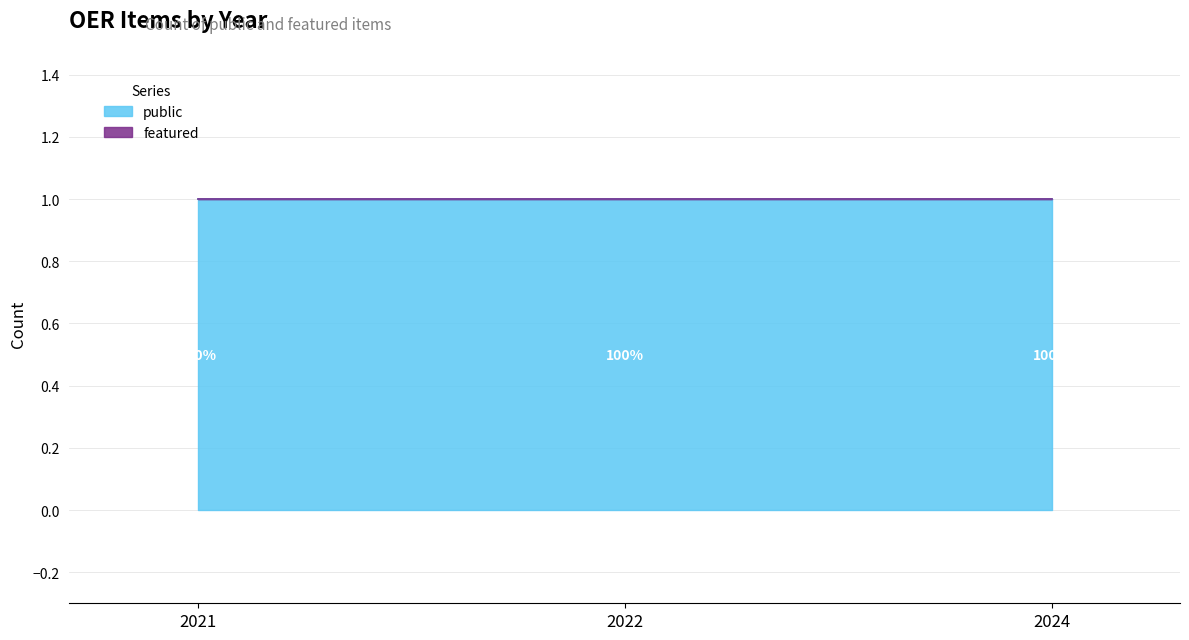

At 2022, list the series in order from largest to smallest.

public, featured